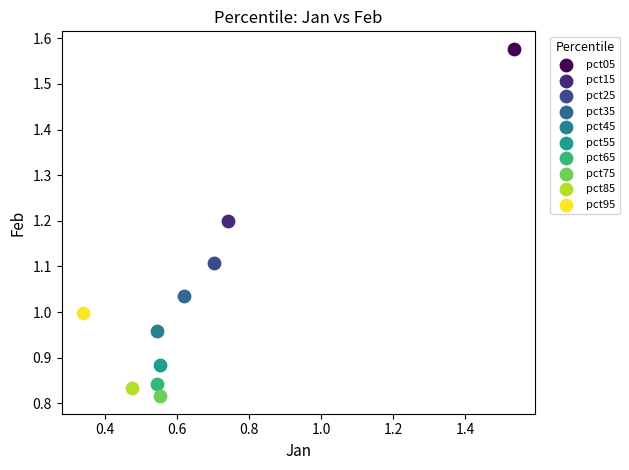

What are all the series names shown in the legend?

pct05, pct15, pct25, pct35, pct45, pct55, pct65, pct75, pct85, pct95